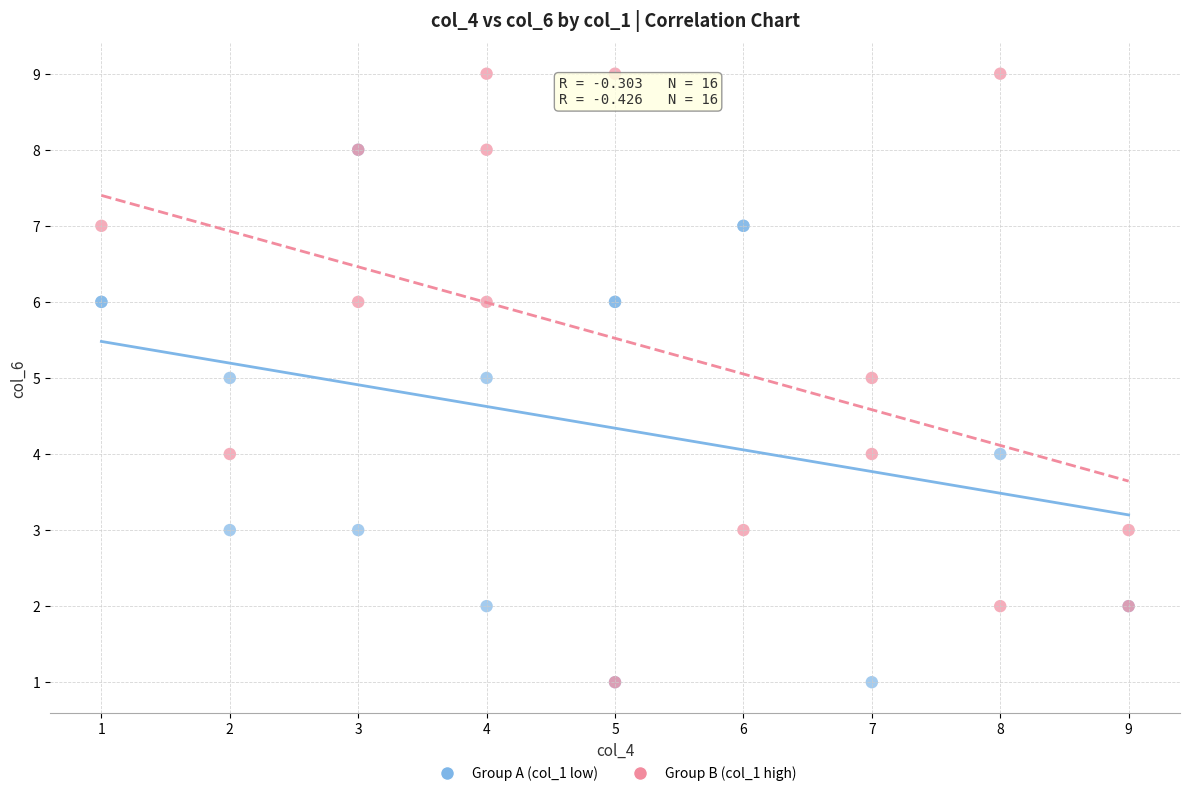

Which series contains the highest Y value?

Group B (col_1 high)